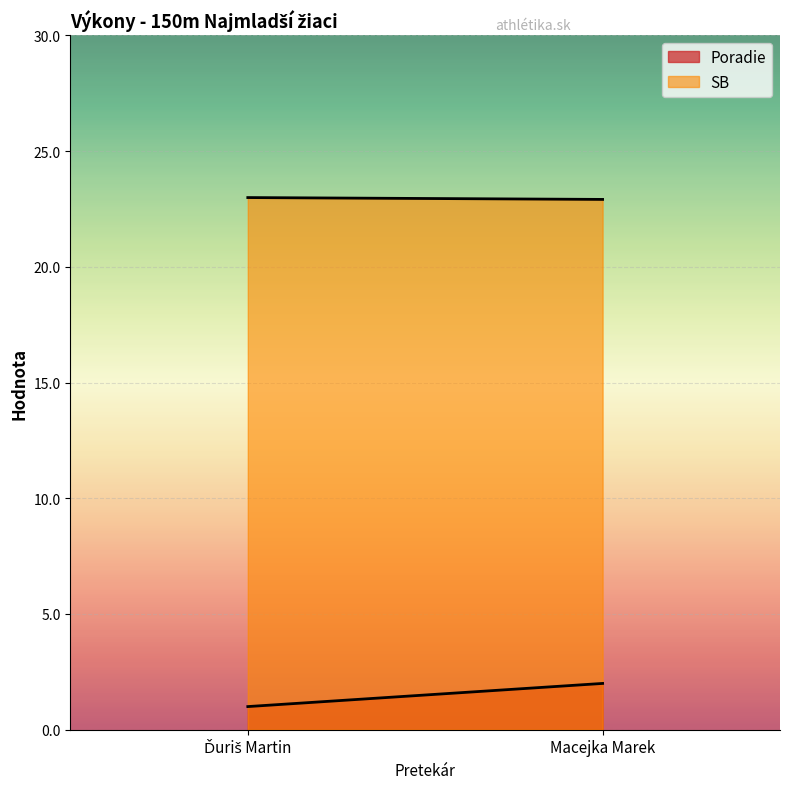

Reading left to right, list all the values displayed in this chart.

Poradie: 1.0	2.0
SB: 23.0	22.9